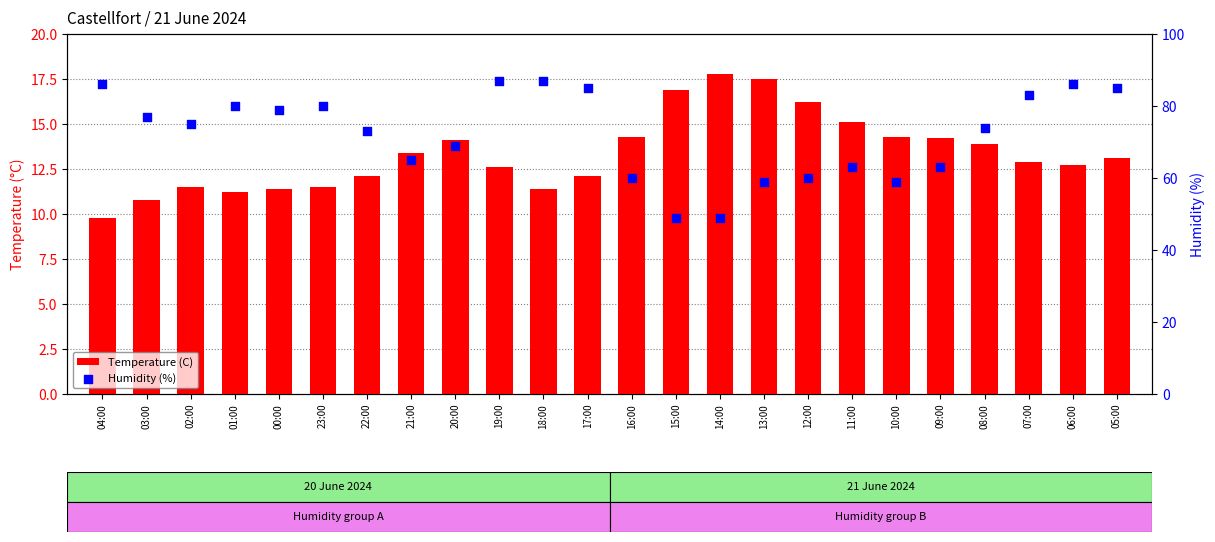

At how many categories does at least one series exceed 71?

14